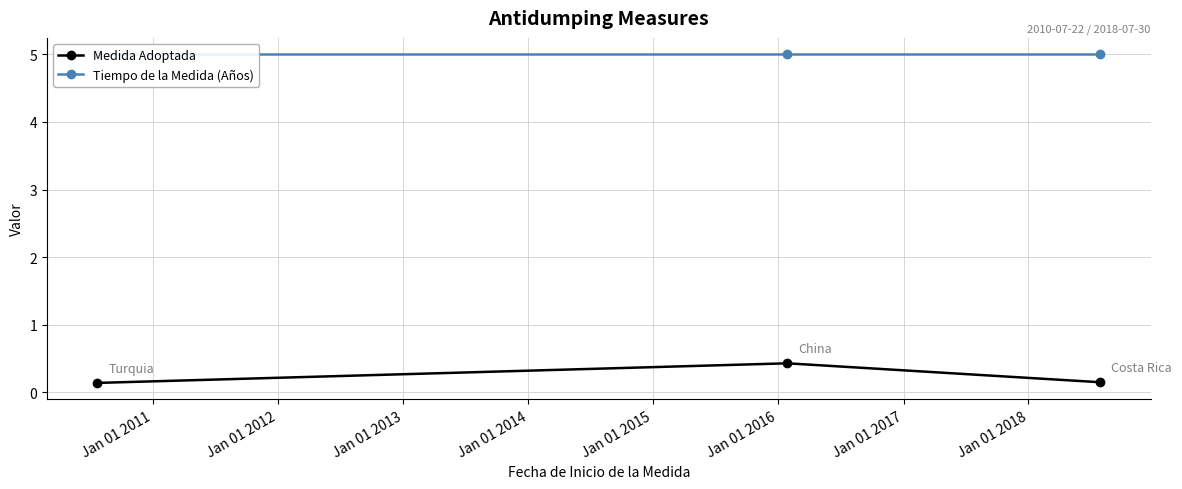

Count the Medida Adoptada values in the range 0 to 1.

3